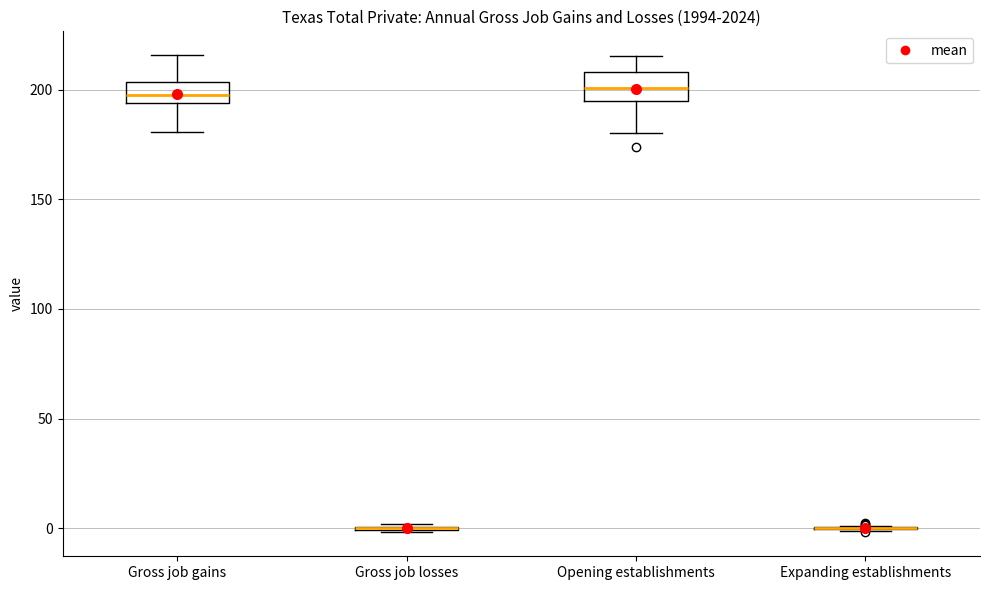

Reading left to right, transcribe this box plot: for each box, give where its median line is, the range the box spans, and where its two whiskers end, as read against the y-axis. The values are not printed on the chart, so give them approximately, as read against the axis.

Gross job gains: median 200, box 195 to 205, whiskers 180 to 215
Gross job losses: box collapsed to a line at 0, whiskers 0 to 0
Opening establishments: median 200, box 195 to 210, whiskers 180 to 215
Expanding establishments: box collapsed to a line at 0, whiskers 0 to 0